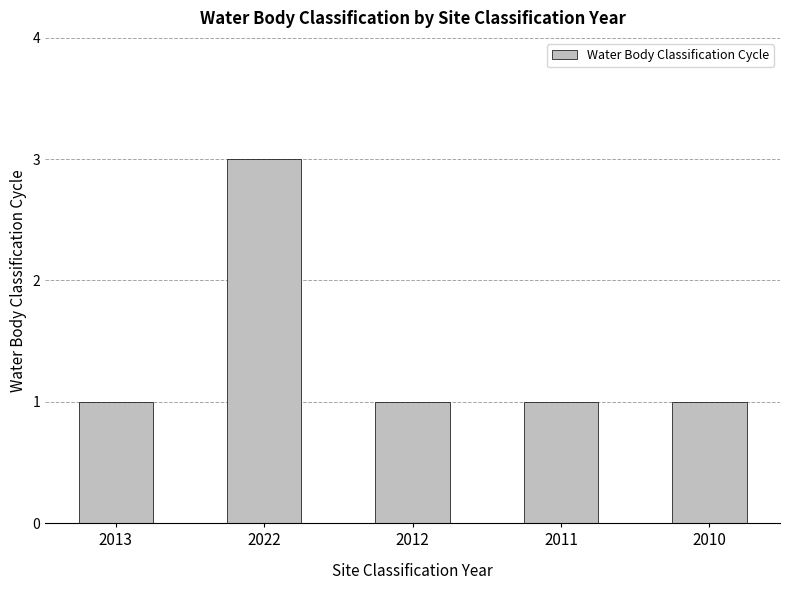

Reading left to right, list all the values displayed in this chart.

2013=1	2022=3	2012=1	2011=1	2010=1